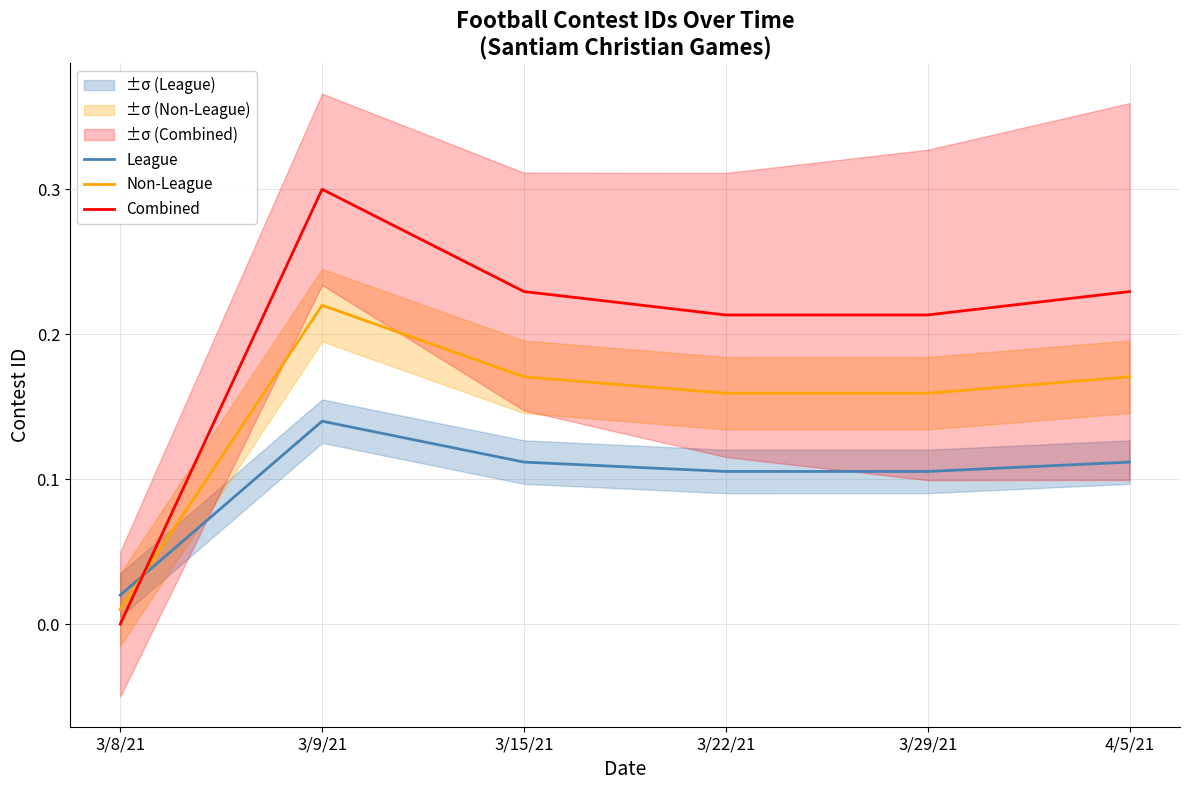

Where is League nearest to the value 0?

3/8/21